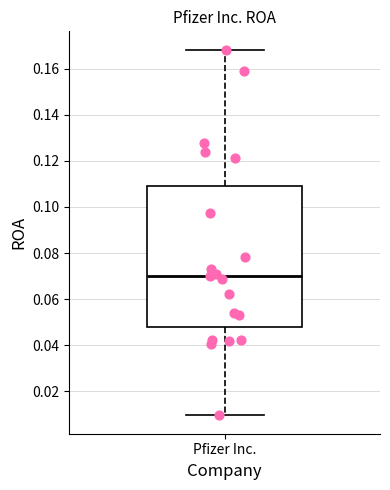

Read this box plot against the y-axis: the position of the median line, the range covered by the box, and the ends of both whiskers. The values are not printed on the chart, so give them approximately, as read against the axis.

median 0.070, box 0.048 to 0.110, whiskers 0.010 to 0.168